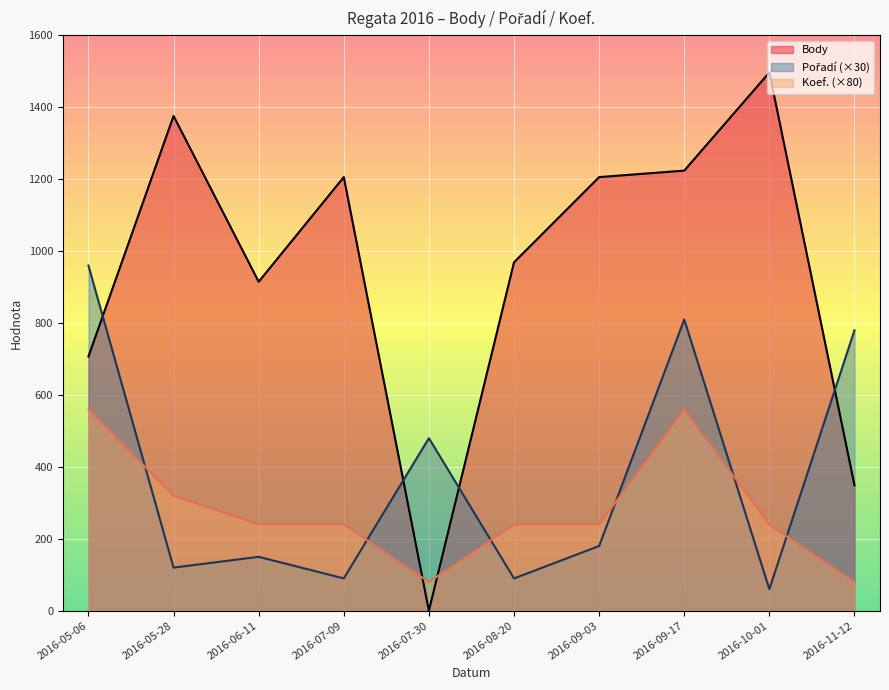

What is the label of the 9th point from the right?

2016-05-28